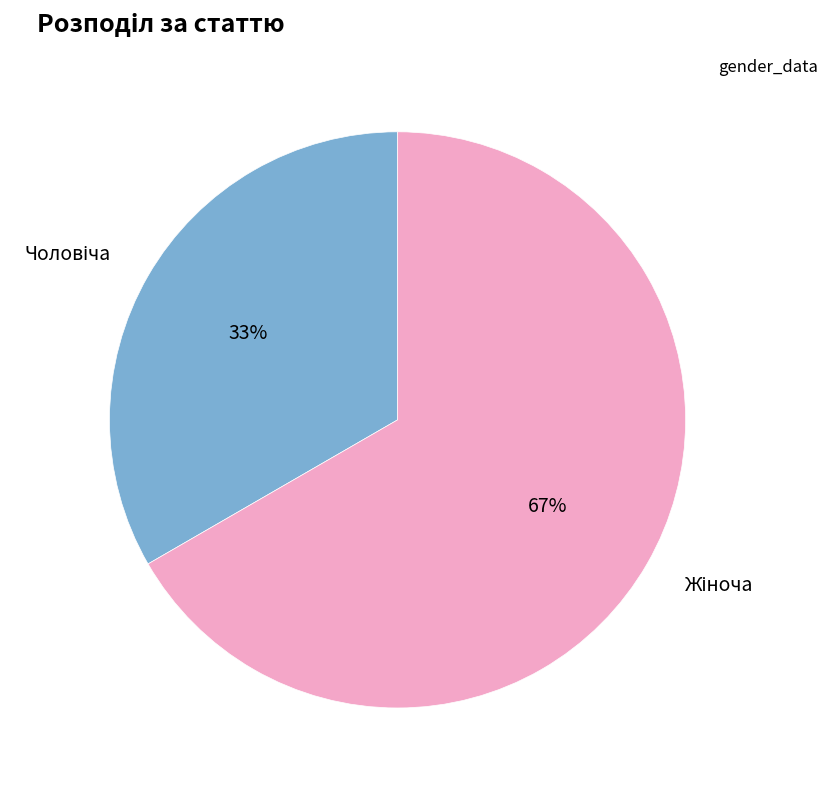

Count the number of slices in the pie.

2